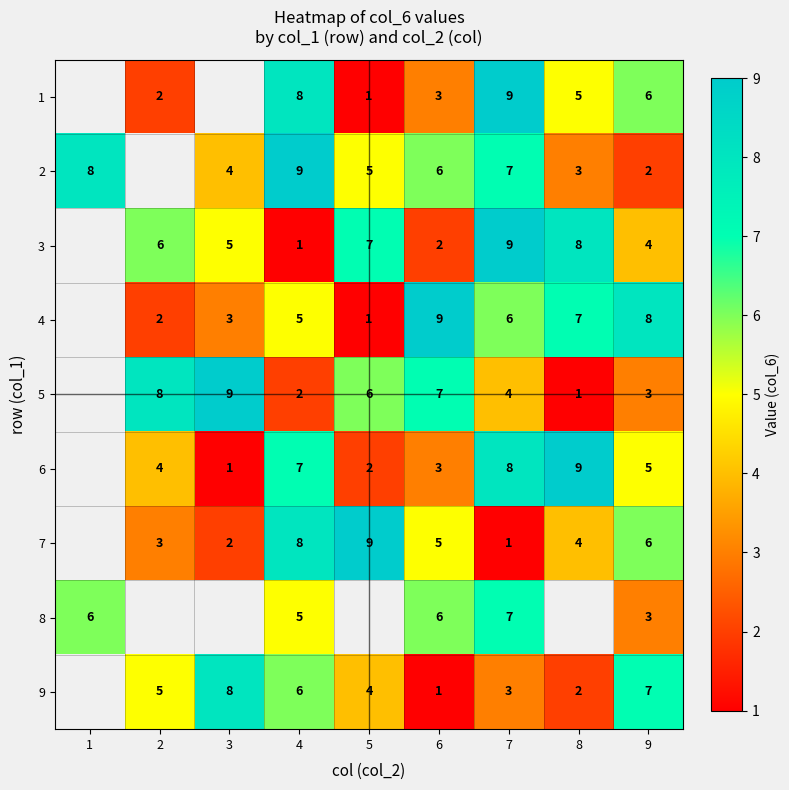

Is the value of 7 at 5 greater than the value of 4 at 7?

Yes